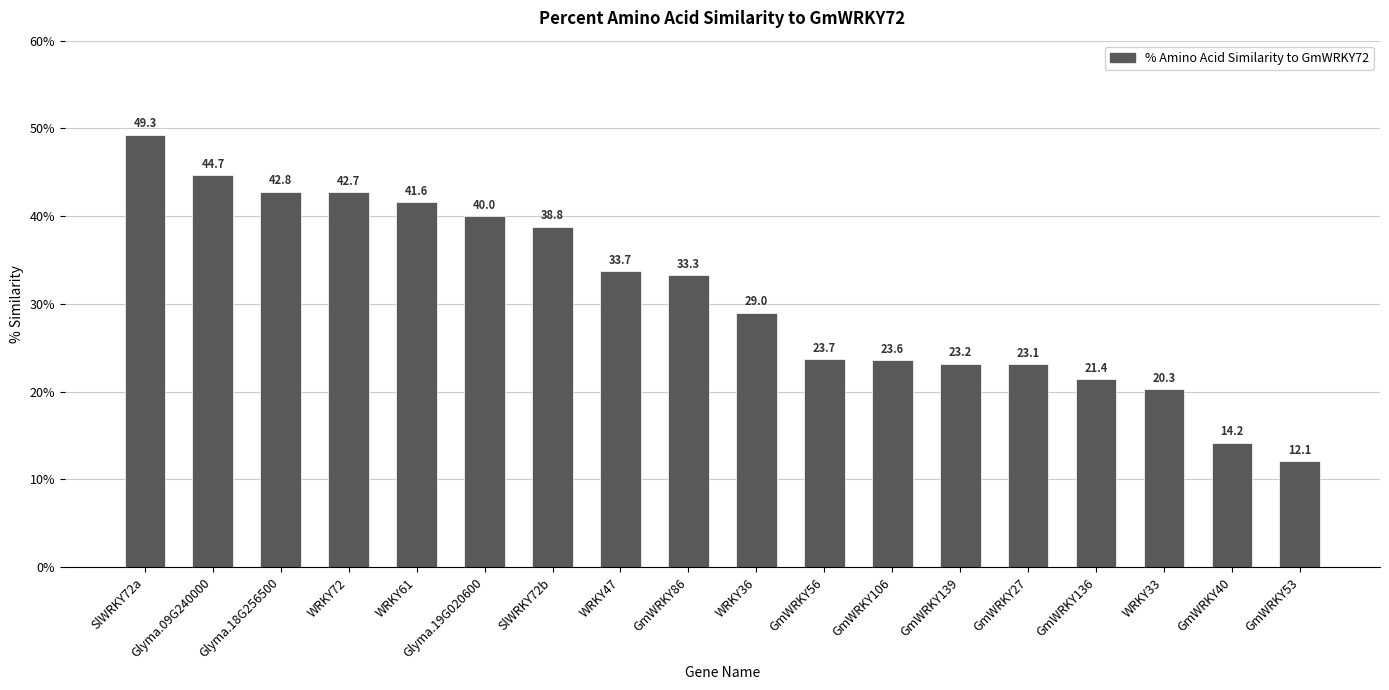

The value at WRKY72 is 42.7. True or false?

True